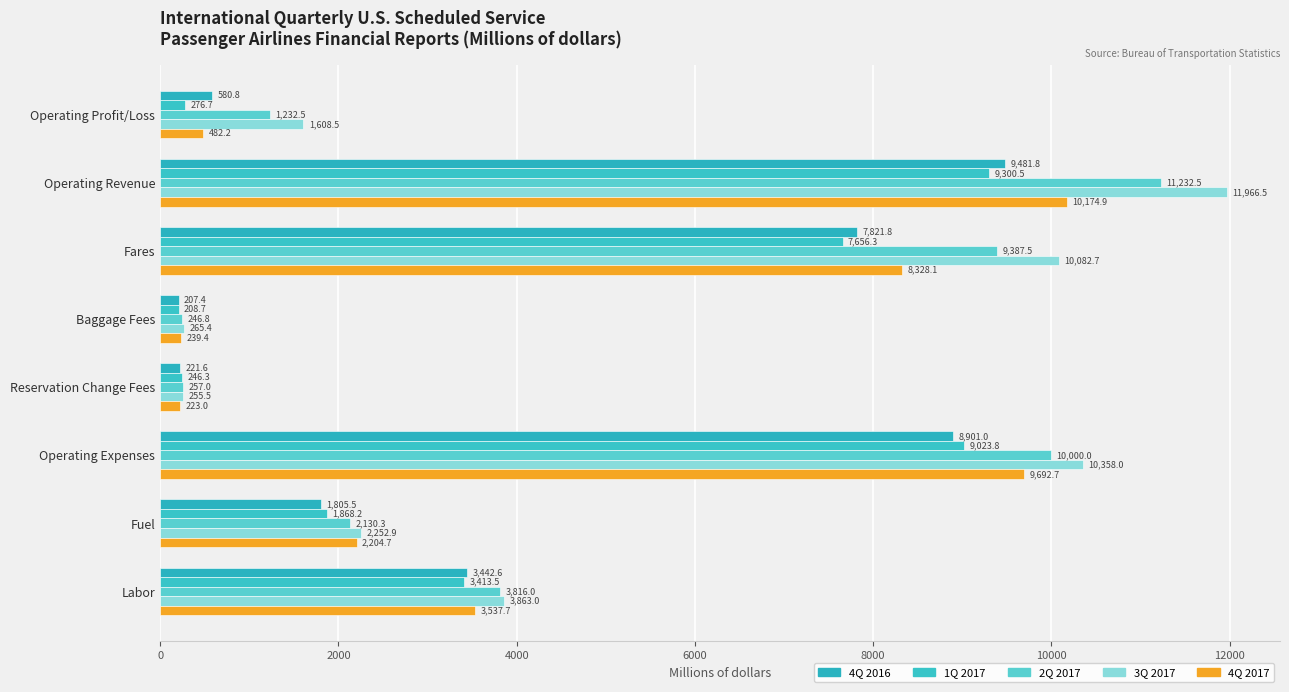

How many values in the 4Q 2017 series exceed 3537?

4